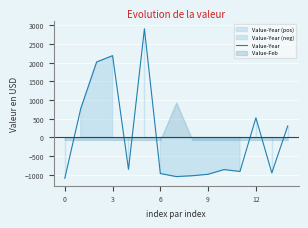

The chart shows a value of -352.9 at 8. True or false?

False